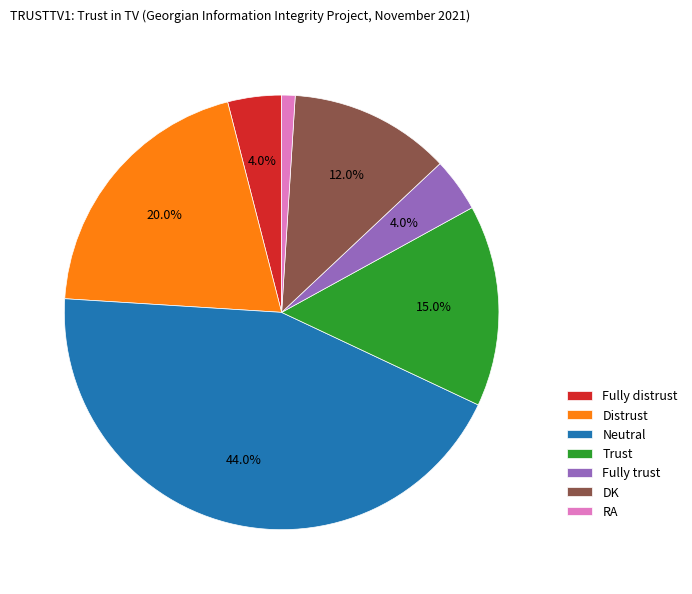

What percentage do Neutral and Fully trust together represent?

48.0%